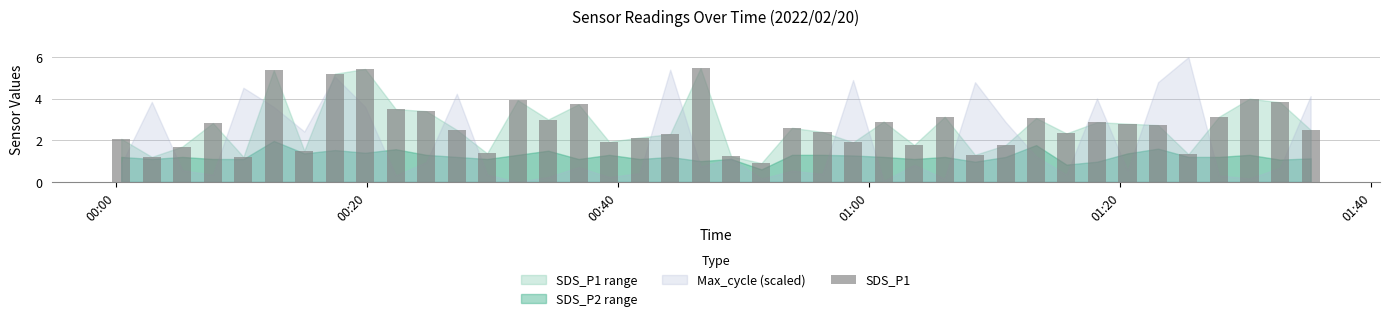

What is the greatest value displayed?

5.5